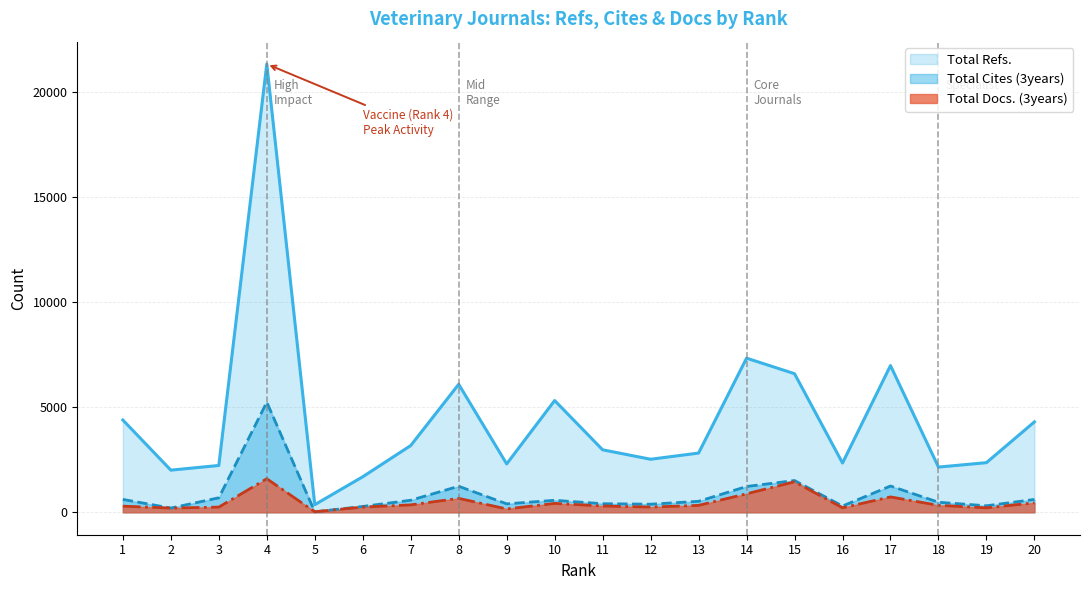

In Total Docs. (3years), how many points are lower than both neighbors (excluding endpoints)?

6